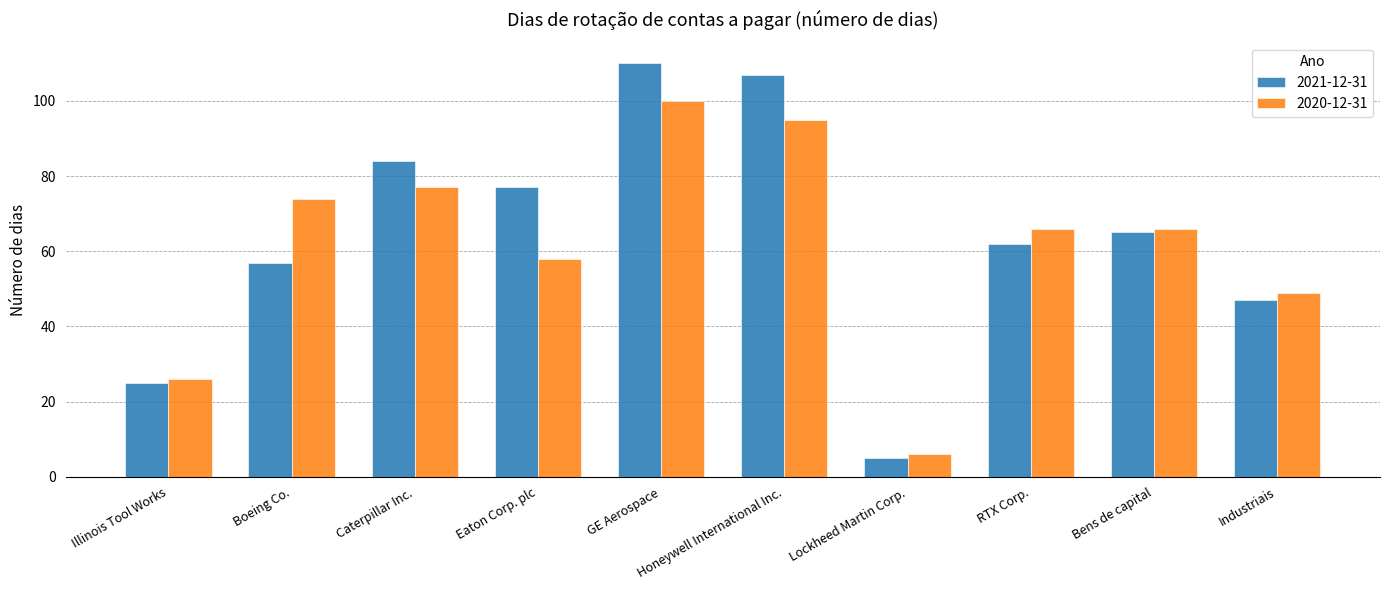

True or false: 2021-12-31 has a value of 107 at Honeywell International Inc..

True